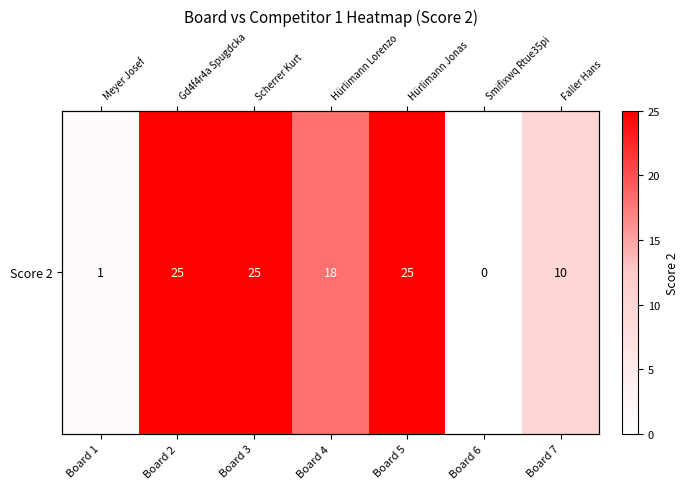

At which category does the chart reach its minimum across all series?

Board 6